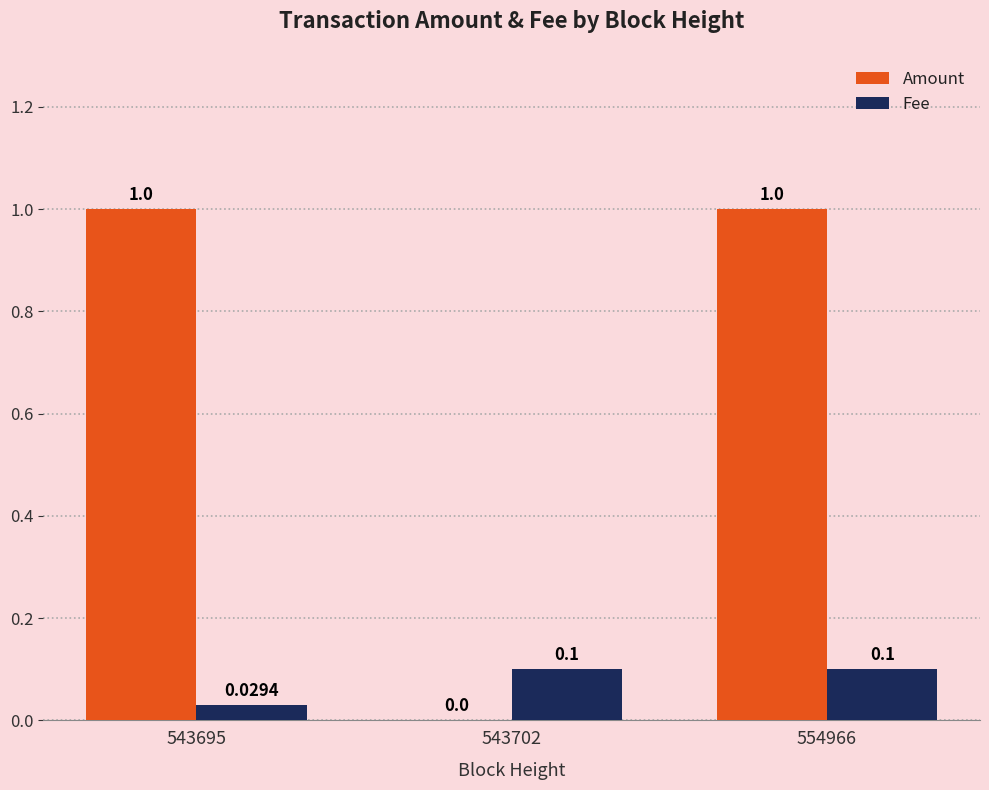

How many values in Amount are above zero?

2